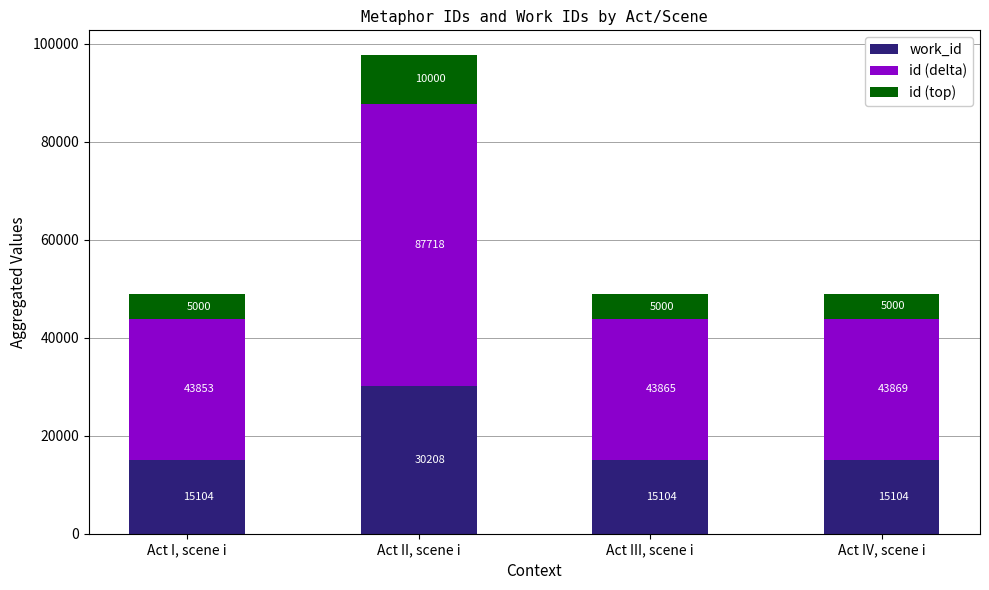

The work_id series shows 22222 at Act IV, scene i. True or false?

False